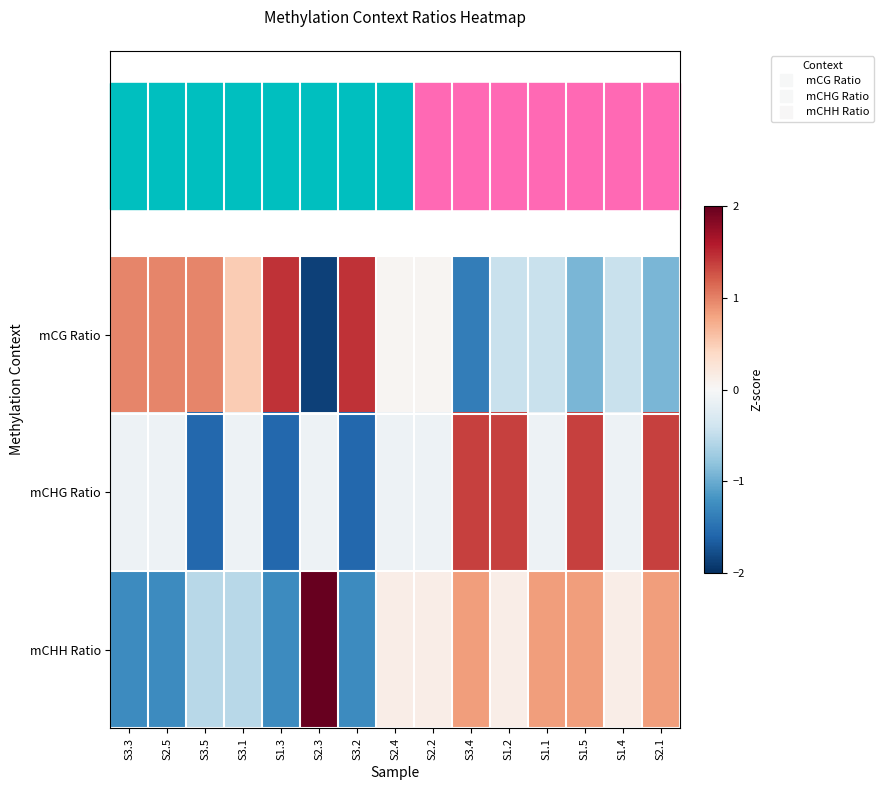

How many distinct data groups are displayed?

3